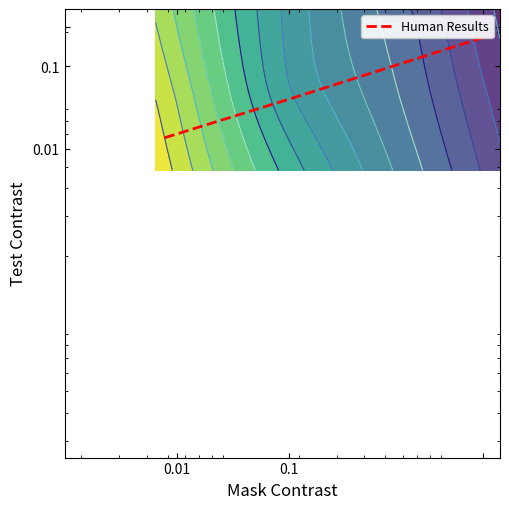

How many data points are less than 101?

1